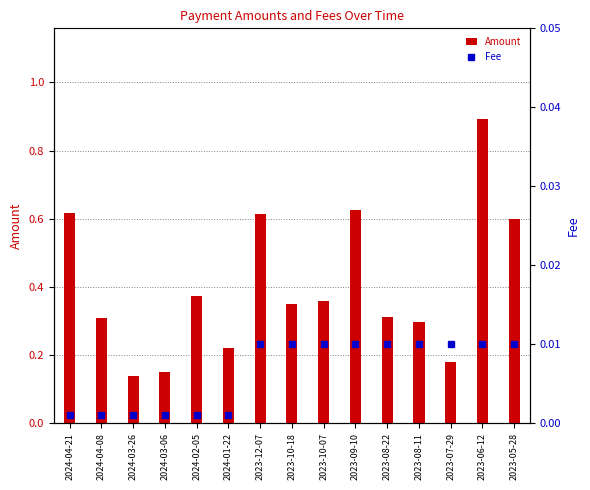

Rank the series by their maximum value, from highest to lowest.

Amount, Fee